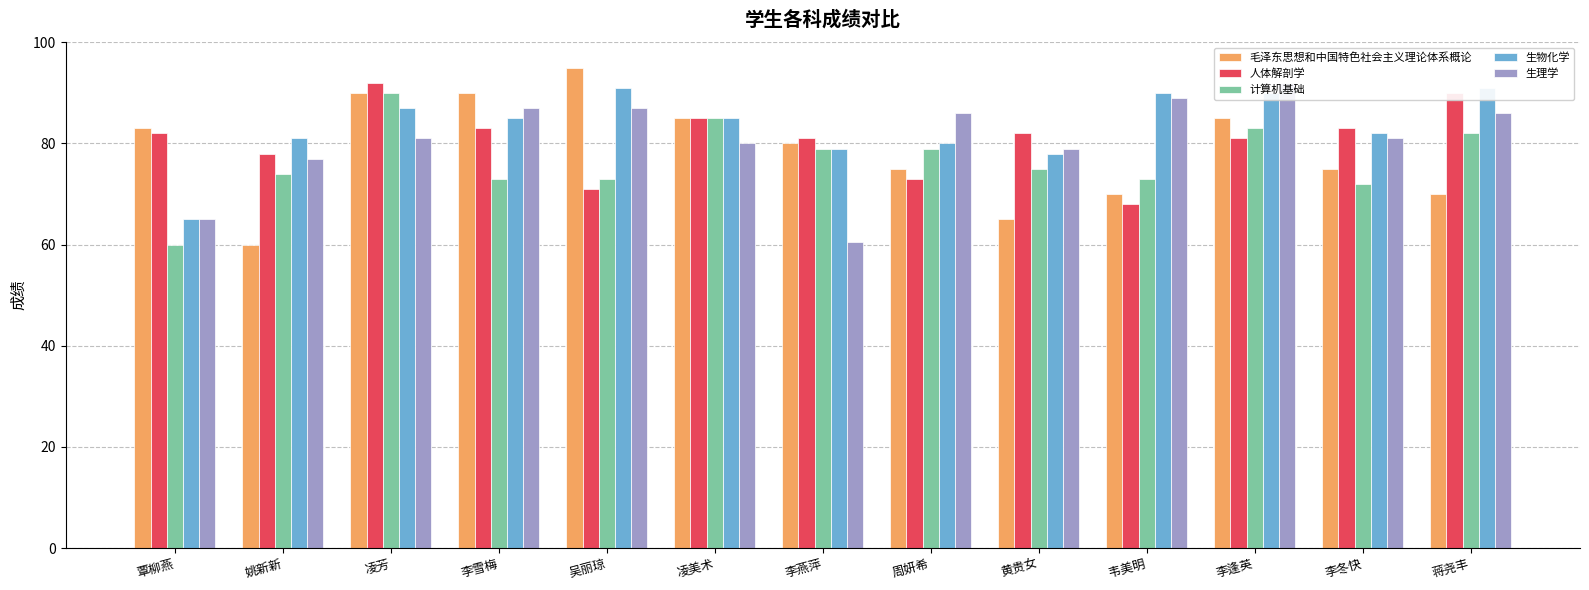

Rank the categories by 毛泽东思想和中国特色社会主义理论体系概论 value from highest to lowest.

吴丽琼, 凌芳, 李雪梅, 凌美术, 李逢英, 覃柳燕, 李燕萍, 周妍希, 李冬快, 韦美明, 蒋尧丰, 黄贵女, 姚新新